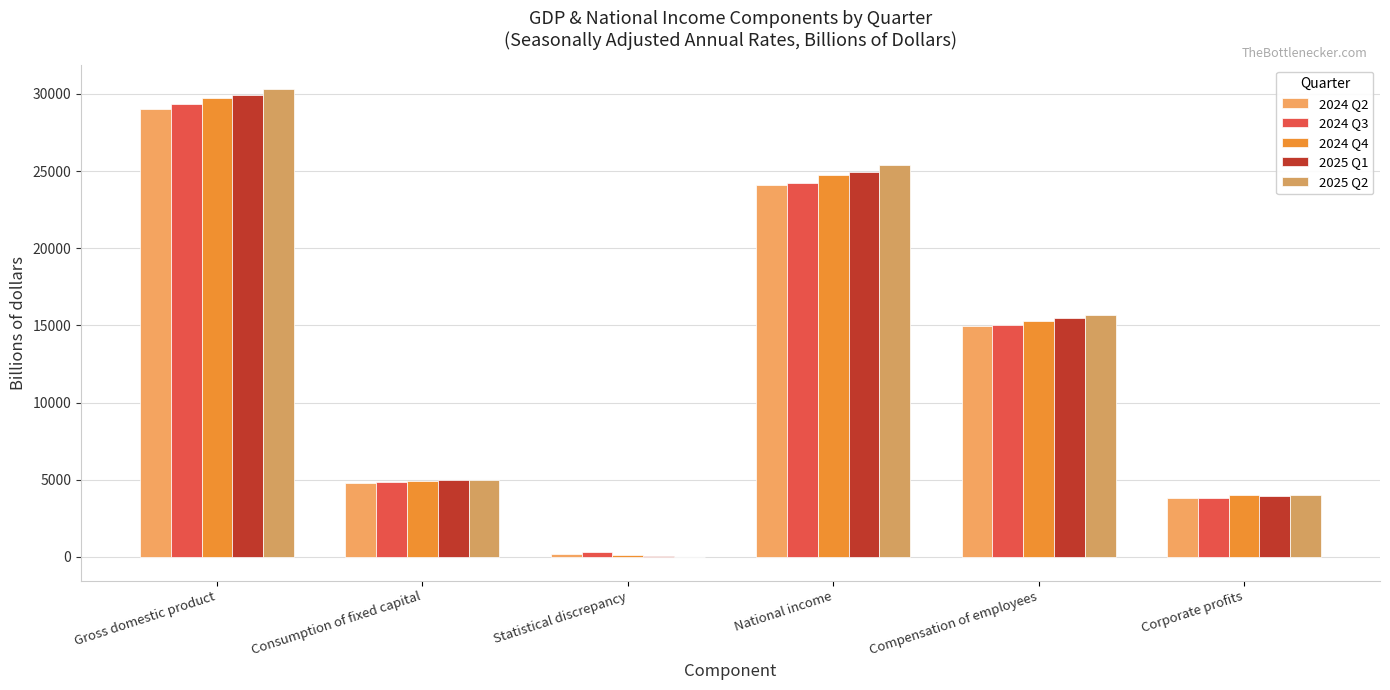

Count the number of categories in the chart.

6